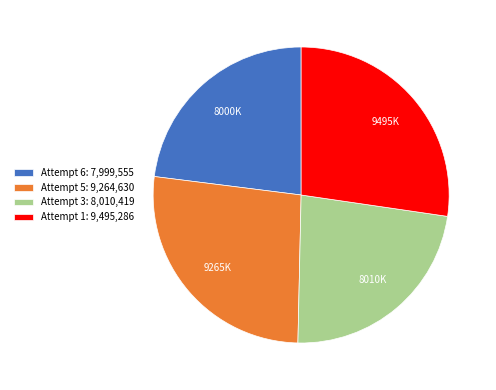

How many slices are in this pie chart?

4